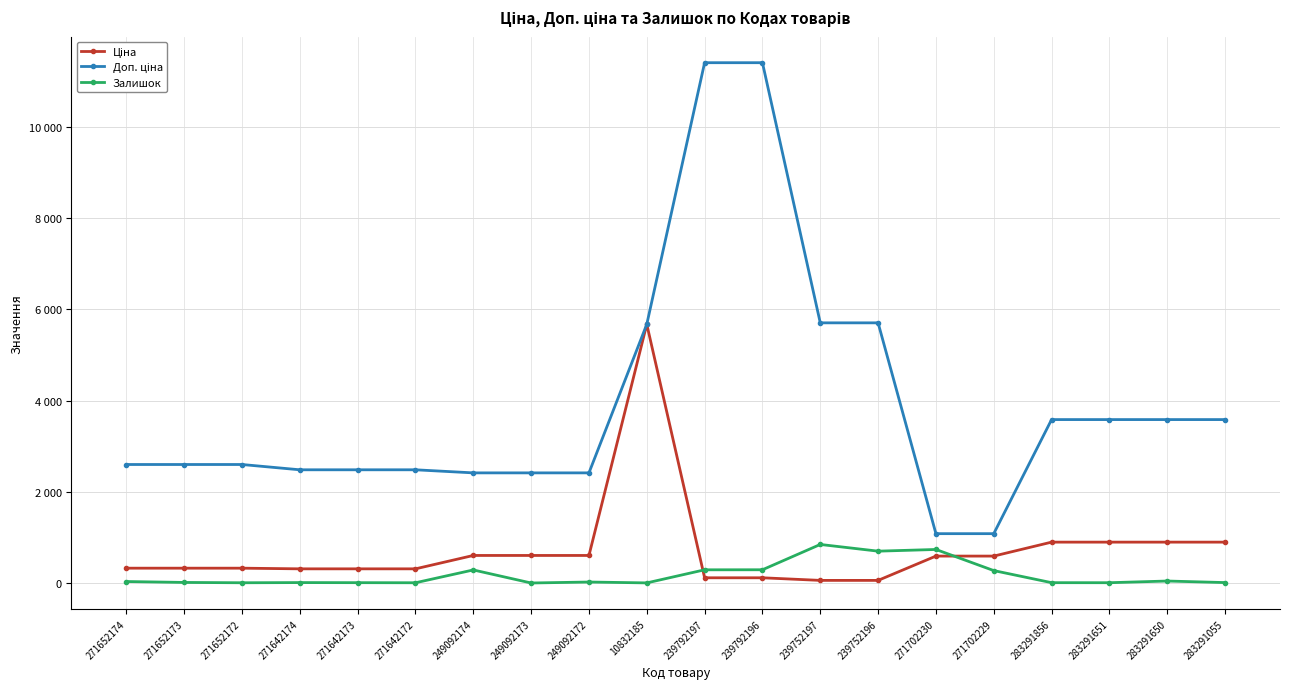

Is this an area chart (filled region under the line)?

No